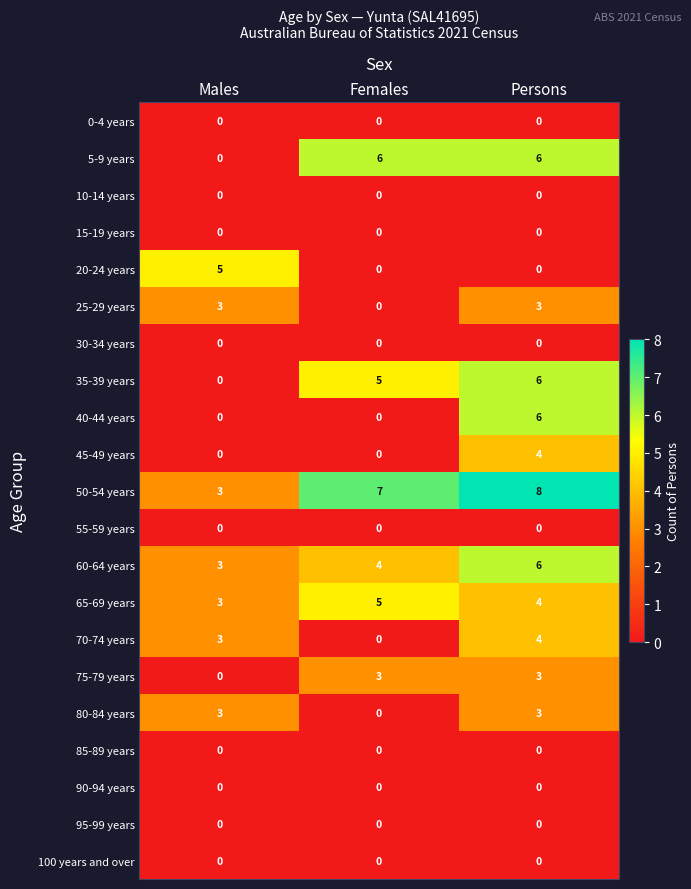

What is the total value across all series at Females?

30